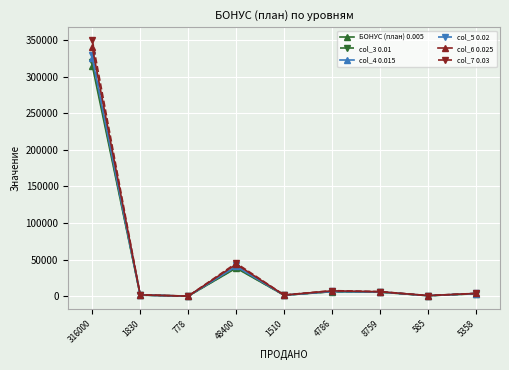

Which category has the highest value across all series?

316000